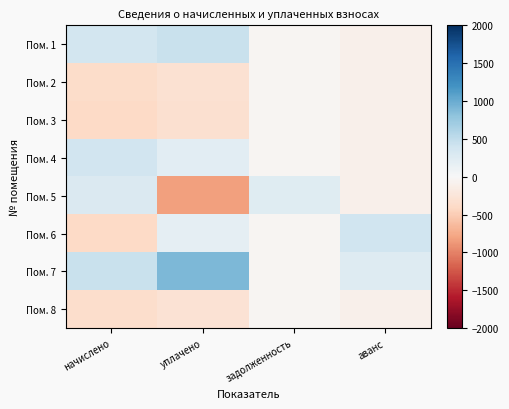

Which has a higher value, аванс or уплачено?

уплачено